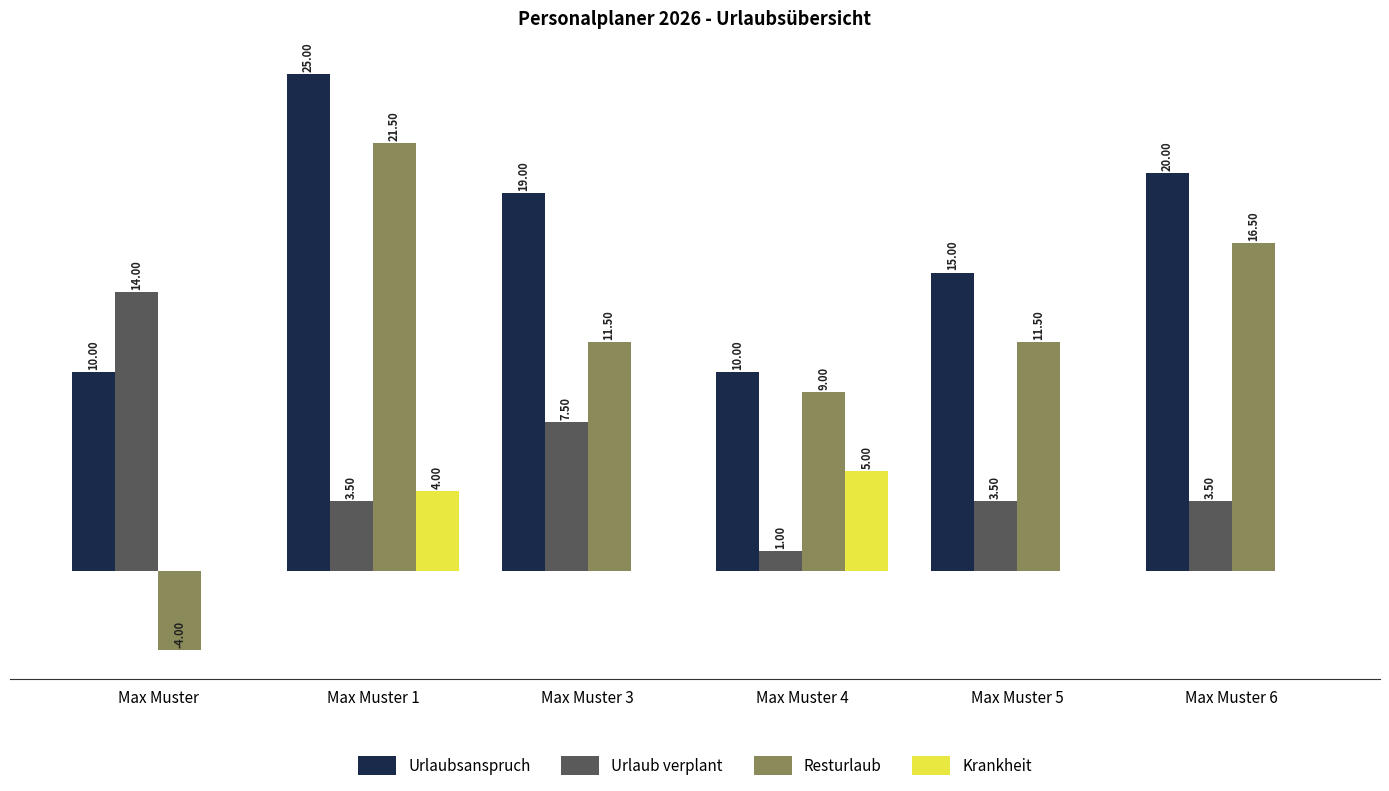

Which series changed the most between Max Muster 4 and Max Muster 6?

Urlaubsanspruch